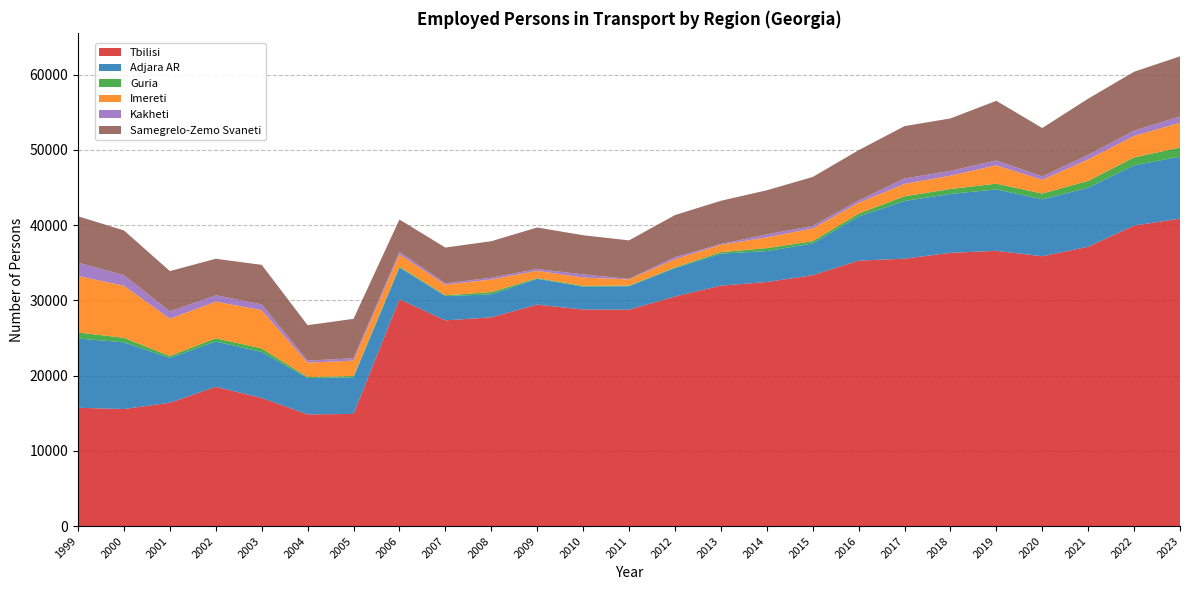

Reading left to right, what are all the values shown in this chart?

Tbilisi: 1999=15720.0	2000=15552.0	2001=16388.0	2002=18508.0	2003=17023.0	2004=14844.0	2005=14900.0	2006=30149.7	2007=27335.5	2008=27742.0	2009=29428.3	2010=28778.5	2011=28761.1	2012=30506.0	2013=31953.0	2014=32431.0	2015=33339.0	2016=35276.0	2017=35535.2	2018=36309.3	2019=36576.2	2020=35857.0	2021=37119.0	2022=39931.0	2023=40862.0
Adjara AR: 1999=9205.0	2000=8868.0	2001=5951.0	2002=6016.0	2003=6112.0	2004=4824.0	2005=4872.0	2006=4194.3	2007=3223.9	2008=3056.9	2009=3427.9	2010=3040.8	2011=3108.9	2012=3762.0	2013=4247.0	2014=4115.0	2015=4216.0	2016=5853.0	2017=7669.9	2018=7826.1	2019=8163.2	2020=7569.0	2021=7841.0	2022=8003.0	2023=8229.0
Guria: 1999=801.0	2000=590.0	2001=258.0	2002=429.0	2003=469.0	2004=139.0	2005=163.0	2006=141.2	2007=109.7	2008=291.3	2009=89.5	2010=99.3	2011=91.1	2012=109.0	2013=198.0	2014=389.0	2015=306.0	2016=391.0	2017=620.4	2018=655.1	2019=761.4	2020=758.0	2021=912.0	2022=1061.0	2023=1204.0
Imereti: 1999=7504.0	2000=6928.0	2001=4957.0	2002=4869.0	2003=5091.0	2004=1903.0	2005=2052.0	2006=1628.0	2007=1405.5	2008=1674.9	2009=979.2	2010=1111.2	2011=813.8	2012=1087.0	2013=983.0	2014=1432.0	2015=1693.0	2016=1439.0	2017=1644.5	2018=1776.5	2019=2438.7	2020=1838.0	2021=2848.0	2022=2848.0	2023=3297.0
Kakheti: 1999=1774.0	2000=1401.0	2001=967.0	2002=847.0	2003=761.0	2004=273.0	2005=310.0	2006=330.7	2007=191.0	2008=232.2	2009=236.5	2010=416.2	2011=65.7	2012=272.0	2013=97.0	2014=393.0	2015=334.0	2016=309.0	2017=714.0	2018=636.7	2019=646.5	2020=435.0	2021=604.0	2022=707.0	2023=849.0
Samegrelo-Zemo Svaneti: 1999=6165.0	2000=5950.0	2001=5363.0	2002=4851.0	2003=5258.0	2004=4710.0	2005=5242.0	2006=4293.2	2007=4747.6	2008=4854.7	2009=5516.9	2010=5204.1	2011=5124.3	2012=5589.0	2013=5750.0	2014=5862.0	2015=6502.0	2016=6680.0	2017=6962.5	2018=6967.4	2019=7926.4	2020=6439.0	2021=7473.0	2022=7827.0	2023=7982.0